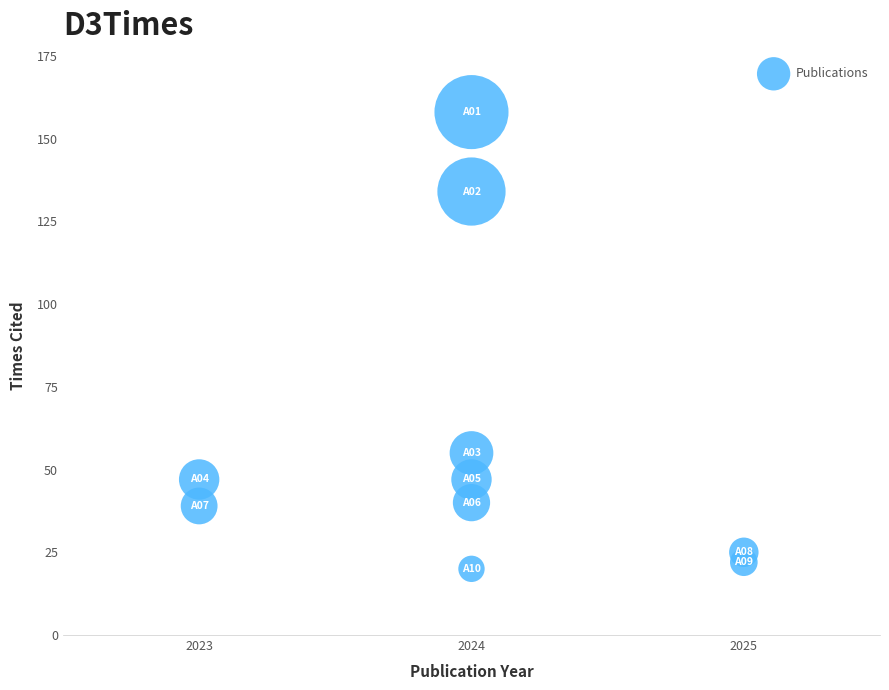

What is the average Y value?

59